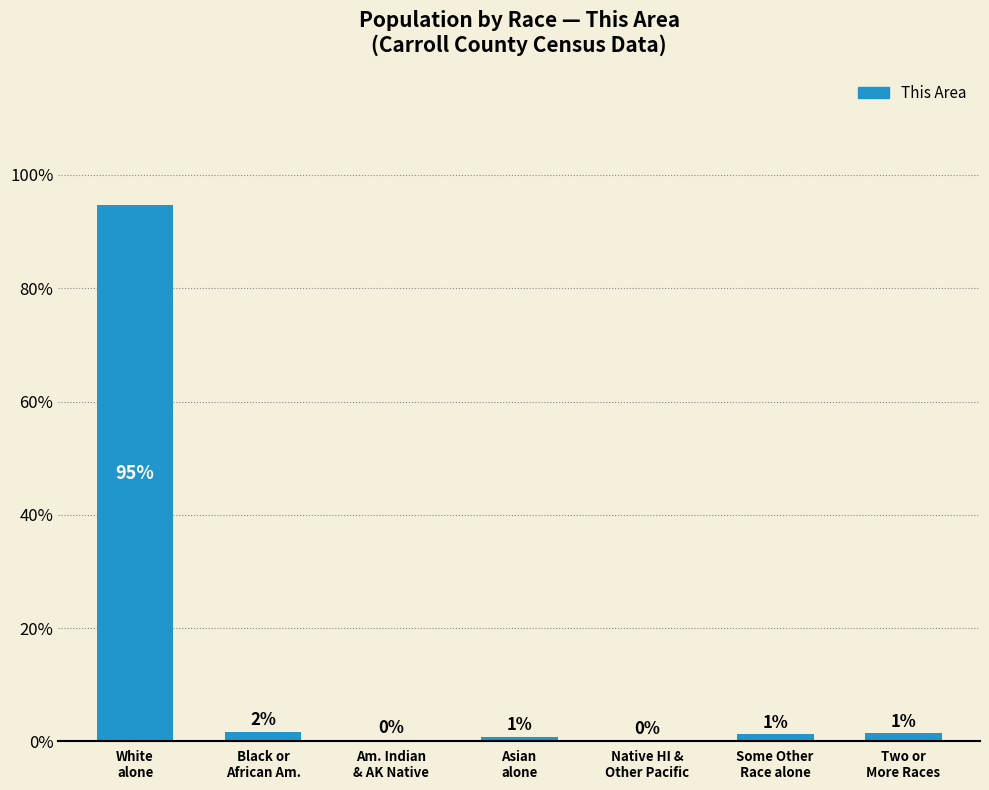

What is the sum of all values?

100.0